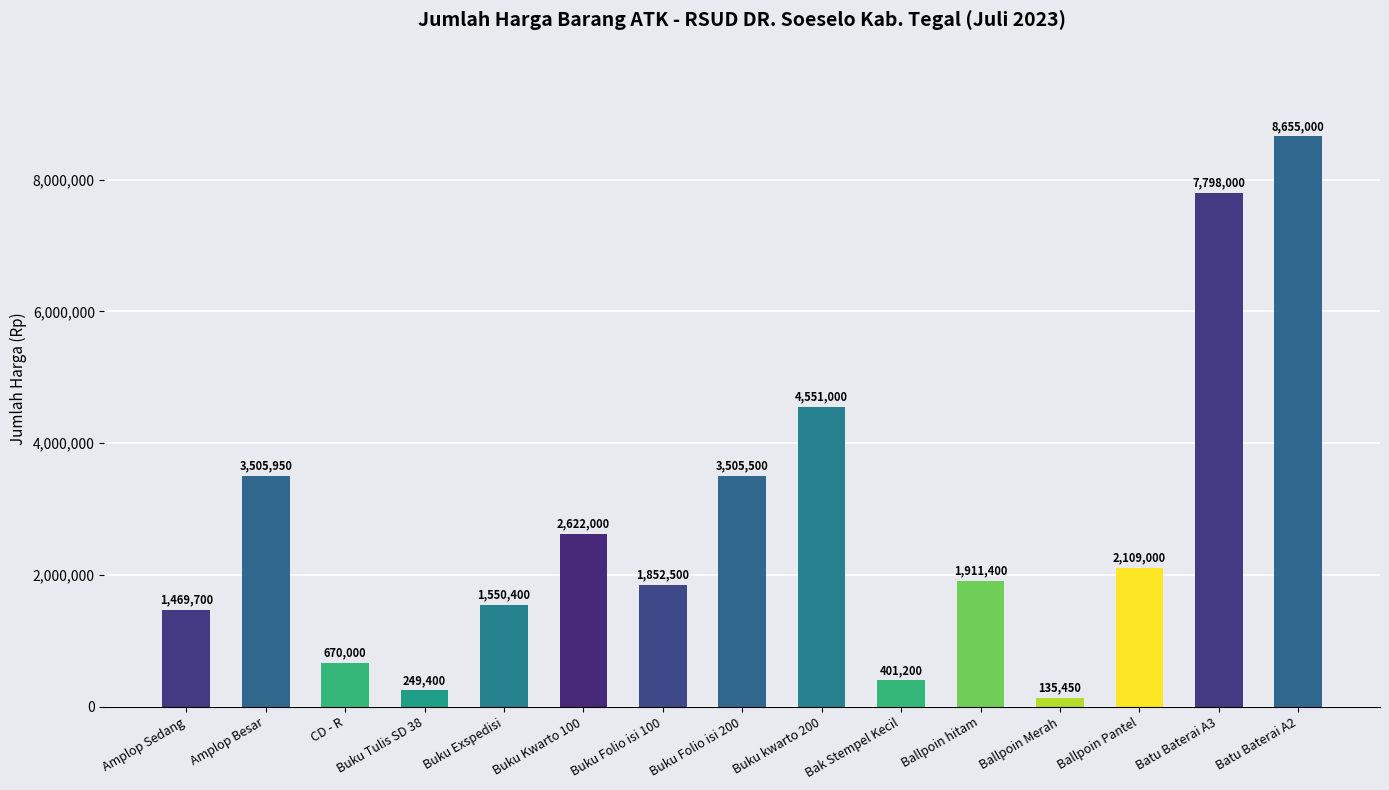

What is the label of the 7th bar from the left?

Buku Folio isi 100